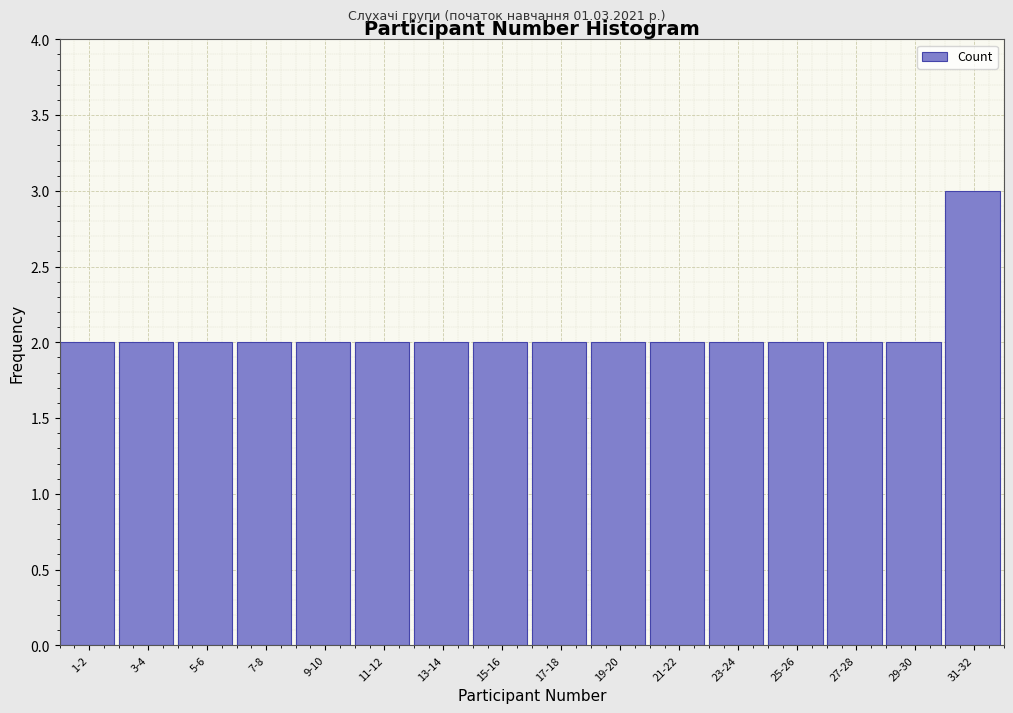

Reading left to right, what are all the values shown in this chart?

2	2	2	2	2	2	2	2	2	2	2	2	2	2	2	3